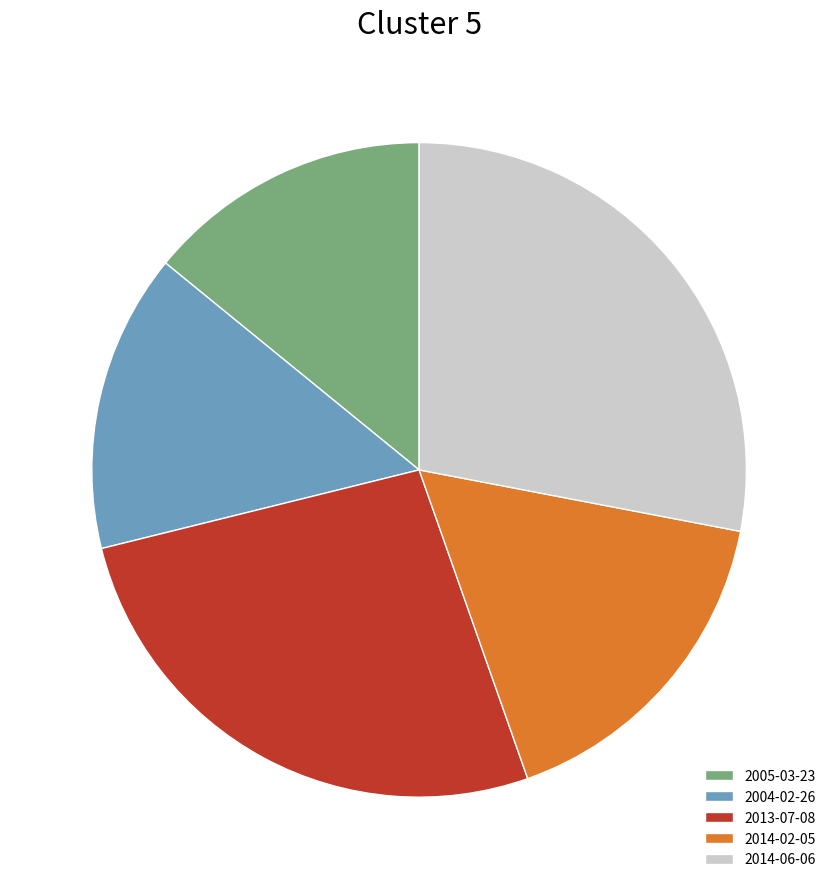

Rank the categories by value from lowest to highest.

2005-03-23, 2004-02-26, 2014-02-05, 2013-07-08, 2014-06-06